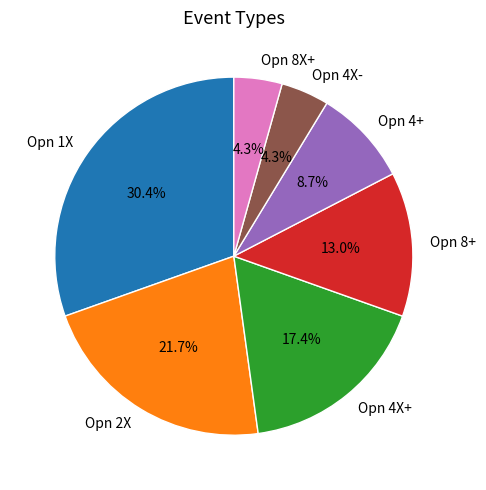

Does Opn 8+ account for over 50% of the chart?

No